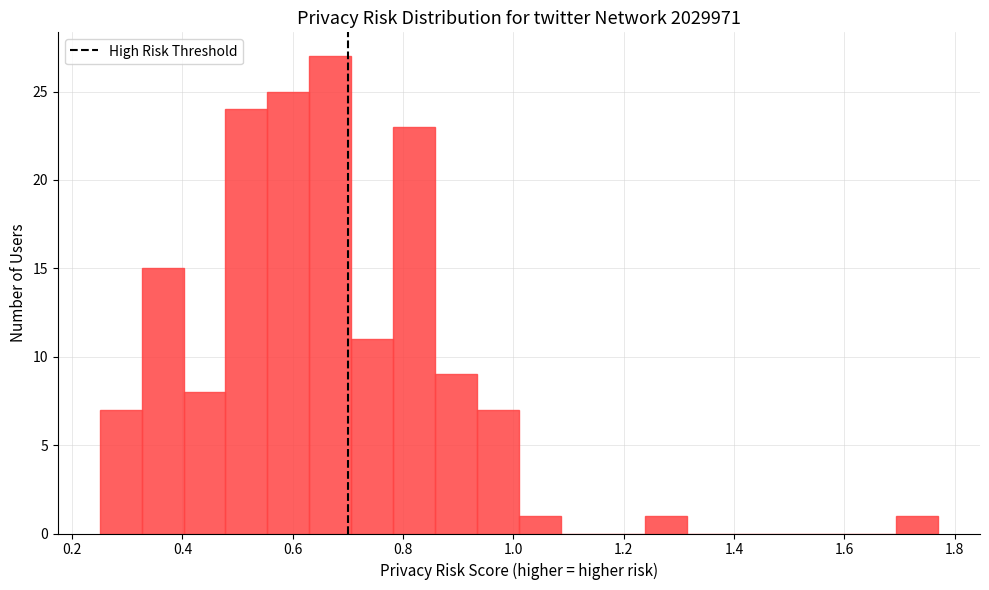

Around what value on the x-axis is the tallest bar? Give the approximate position of its centre, as read against the axis.

0.66